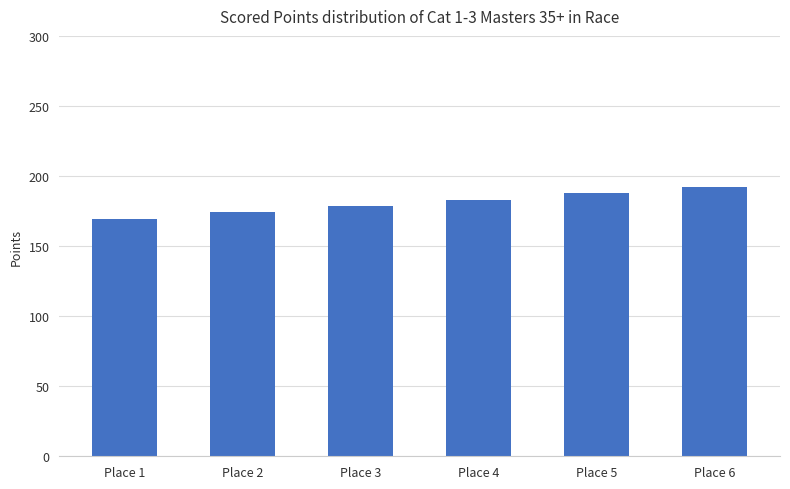

Reading left to right, what are all the values shown in this chart?

Place 1=169.6	Place 2=174.2	Place 3=178.7	Place 4=183.2	Place 5=187.8	Place 6=192.3